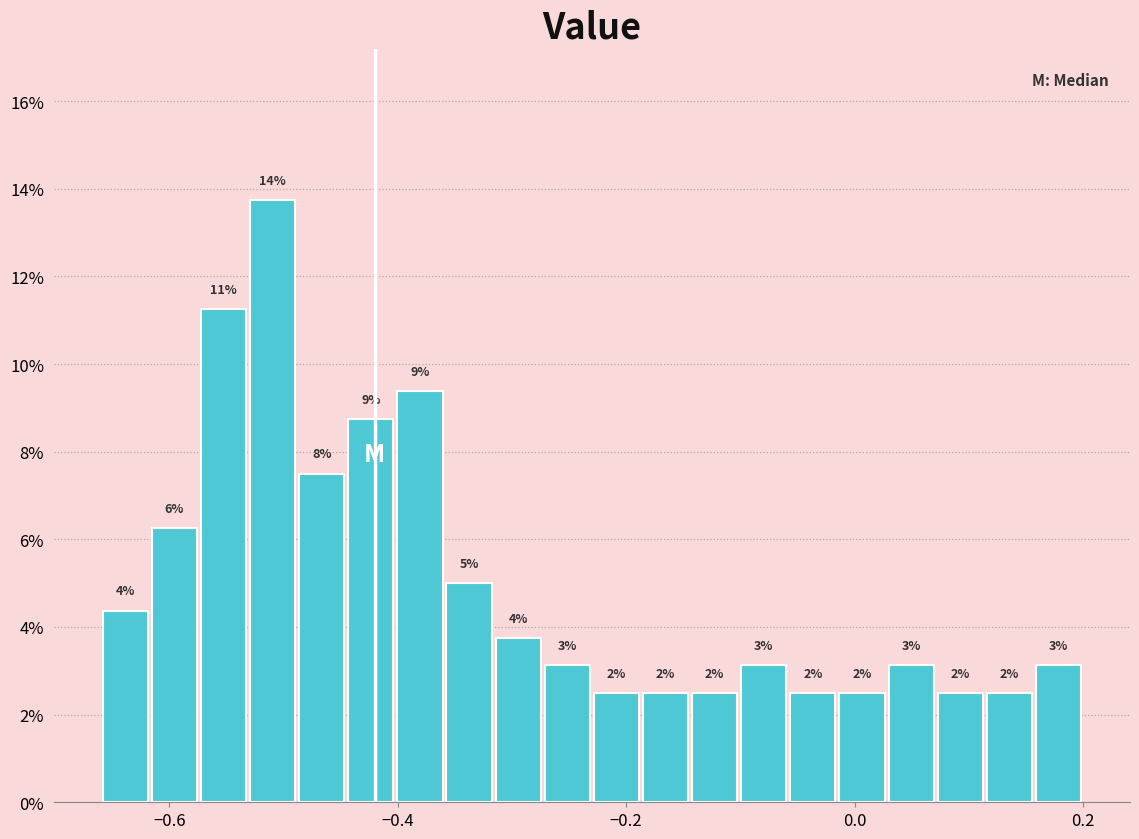

Around what value on the x-axis is the tallest bar? Give the approximate position of its centre, as read against the axis.

-0.50